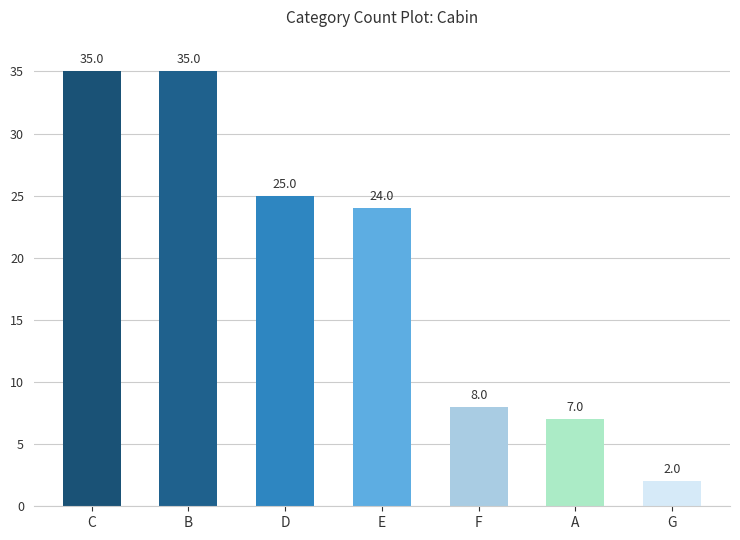

What is the sum of all values?

136